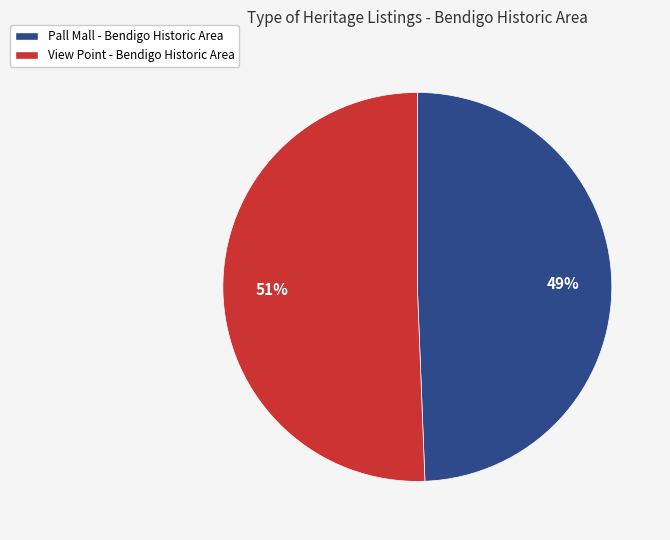

Do View Point - Bendigo Historic Area and Pall Mall - Bendigo Historic Area together represent more than half of the pie?

Yes